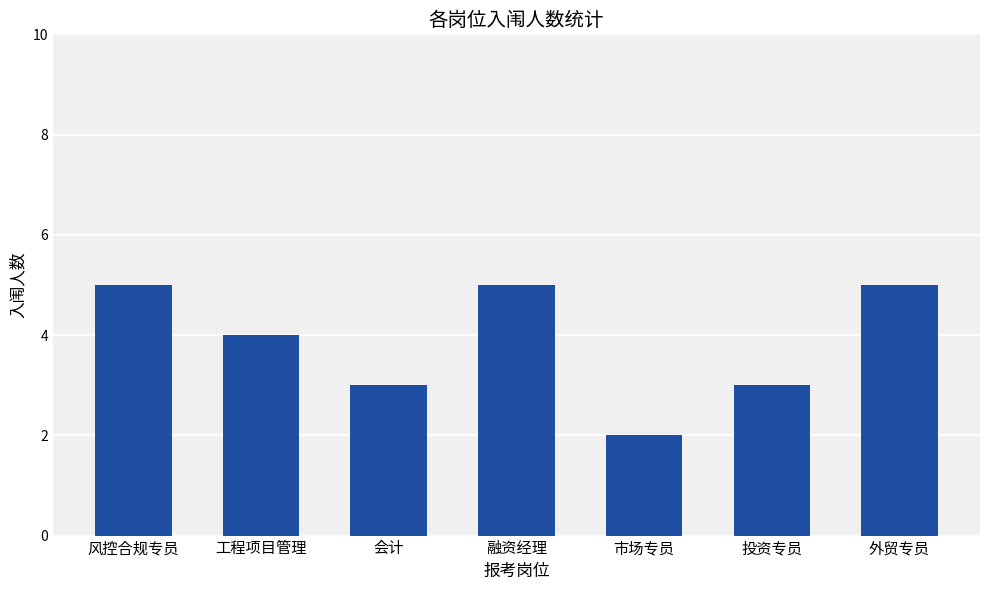

Count the values in the range 3 to 5.

6